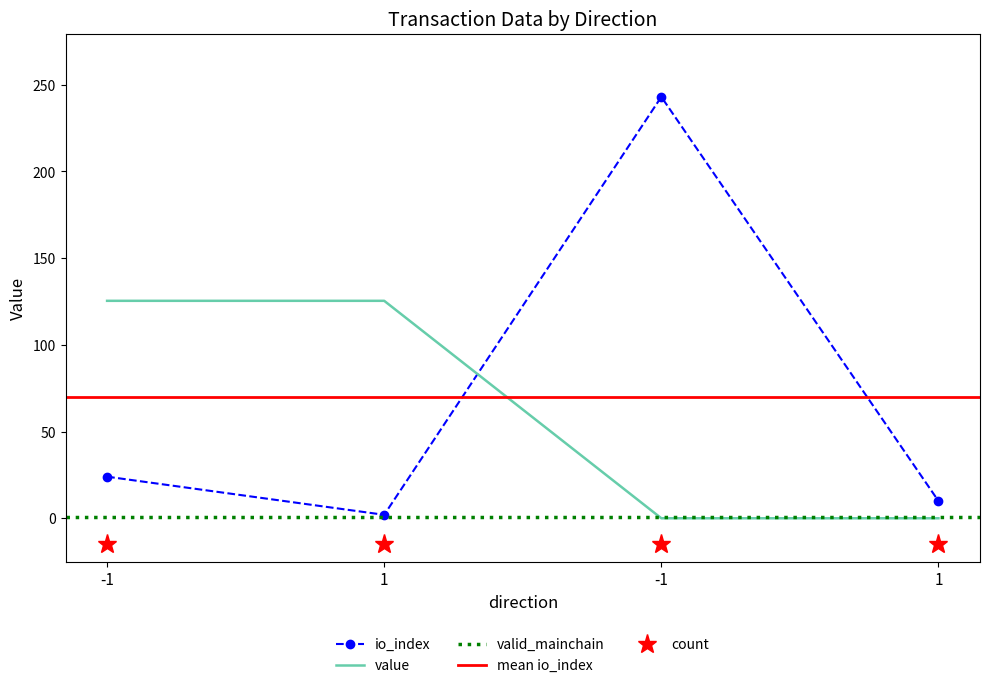

Which label corresponds to the largest value in the chart?

-1